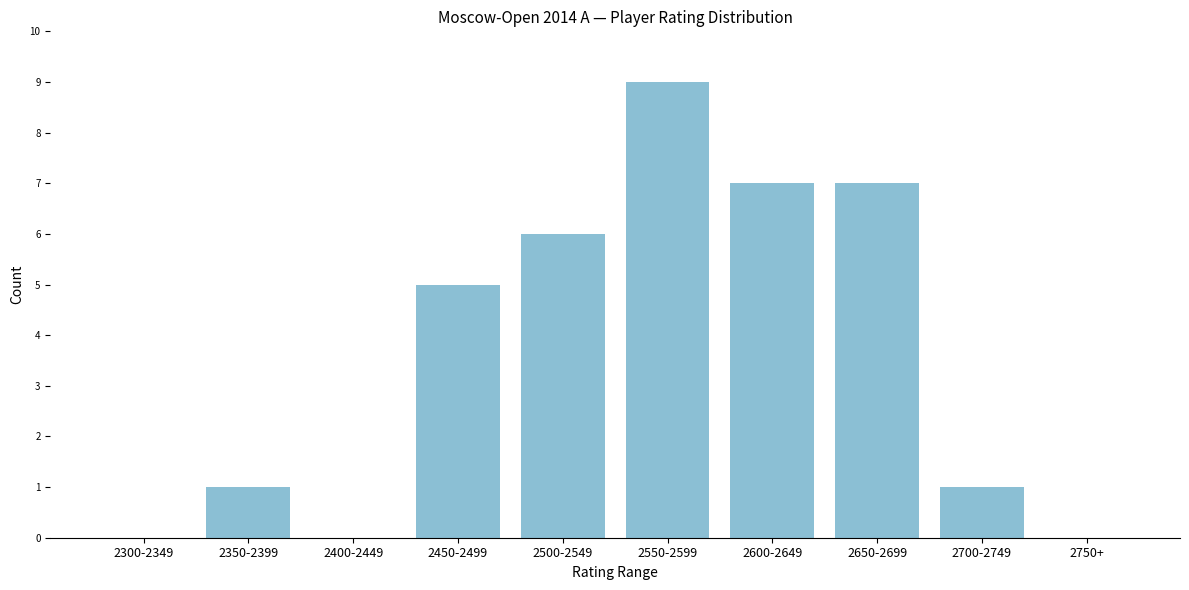

Reading left to right, transcribe all the data shown in this chart.

2300-2349=0	2350-2399=1	2400-2449=0	2450-2499=5	2500-2549=6	2550-2599=9	2600-2649=7	2650-2699=7	2700-2749=1	2750+=0